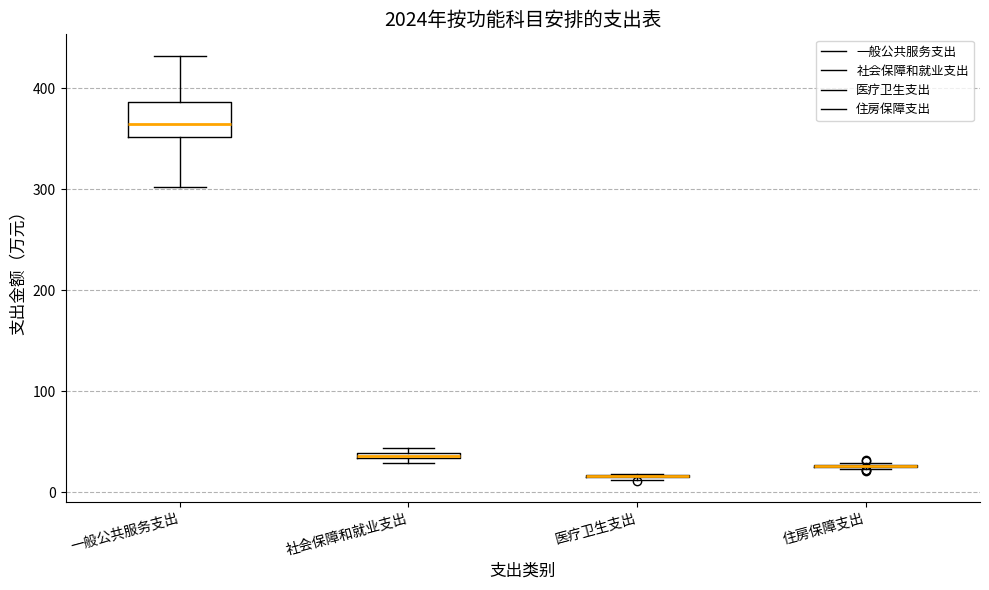

Which box is the tallest, from its lower edge to its upper edge?

一般公共服务支出